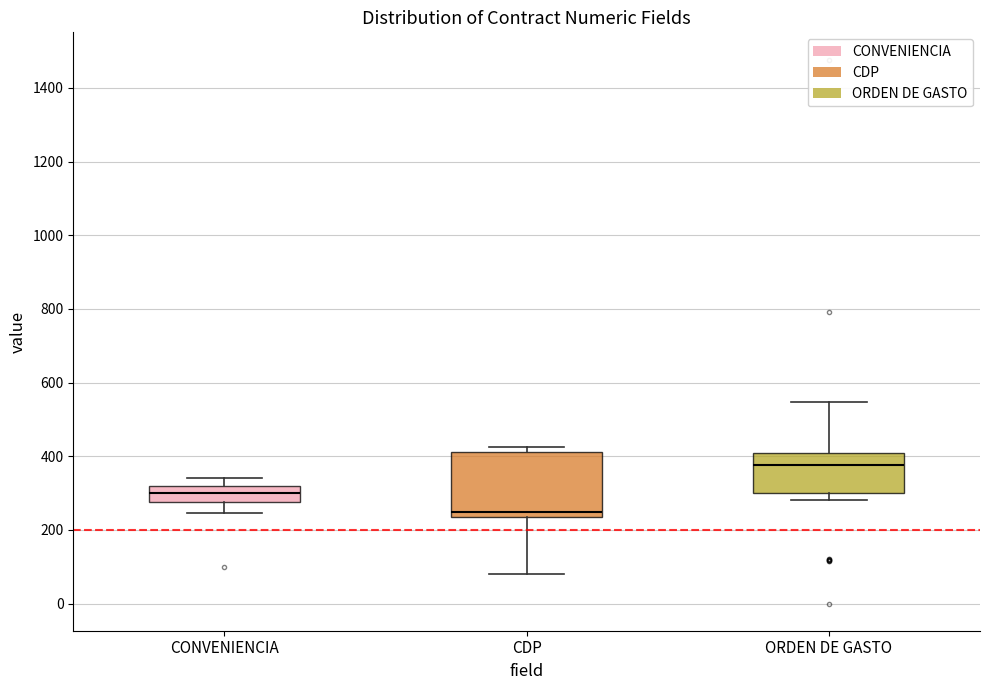

Where does the upper whisker of the box for ORDEN DE GASTO end on the y-axis? The values are not printed on the chart, so give them approximately, as read against the axis.

540